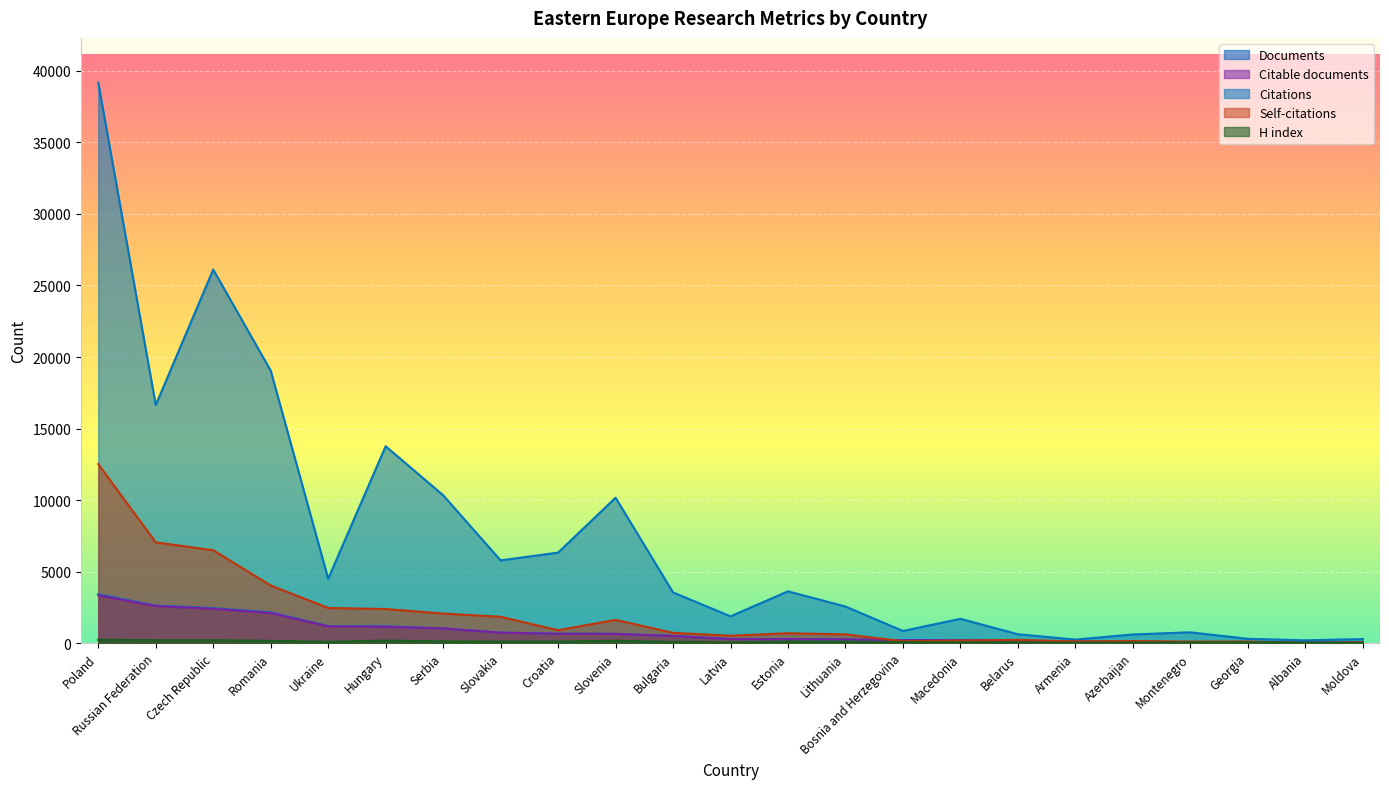

What is the difference between the second highest and second lowest values in the Citable documents series?

2538